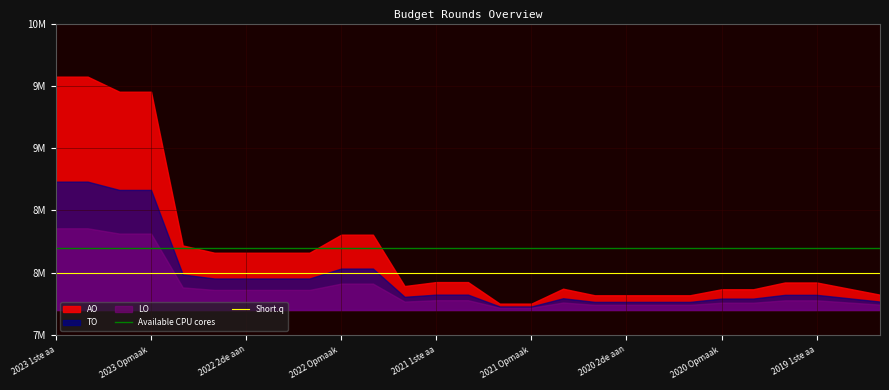

True or false: Available CPU cores has a value of 8200000 at 2023 Opmaak .

True